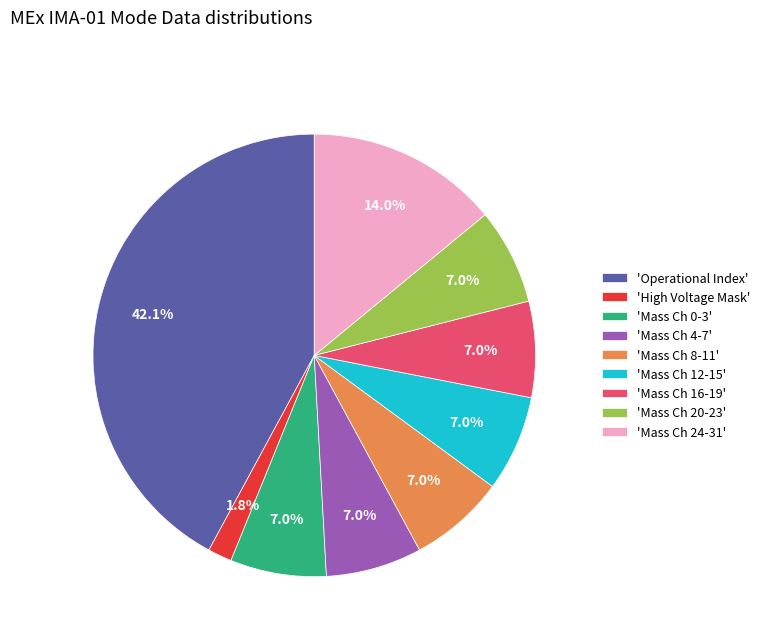

Which category has the smallest portion of the pie?

'High Voltage Mask'